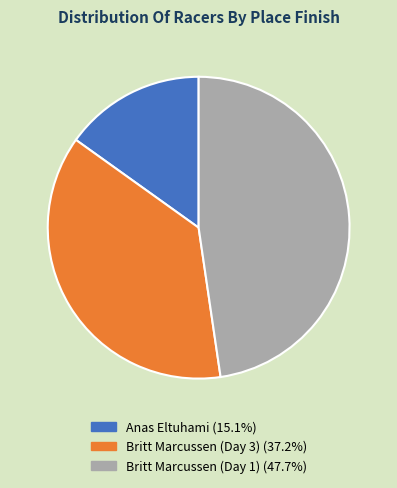

Combined, do Anas Eltuhami and Britt Marcussen (Day 1) account for over 50%?

Yes